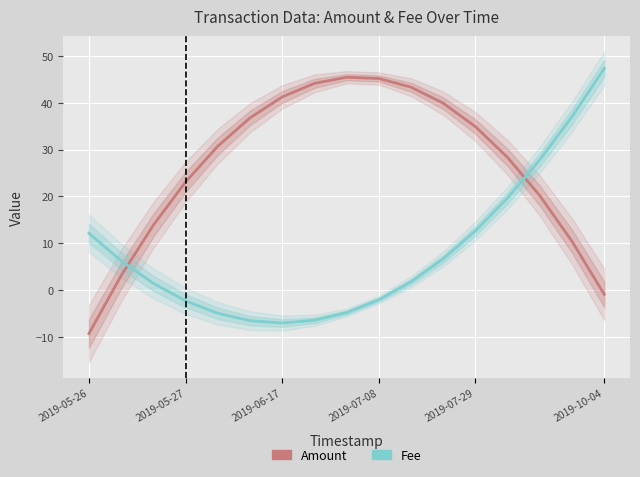

The Fee (normalized) series shows 12.9 at 15. True or false?

False